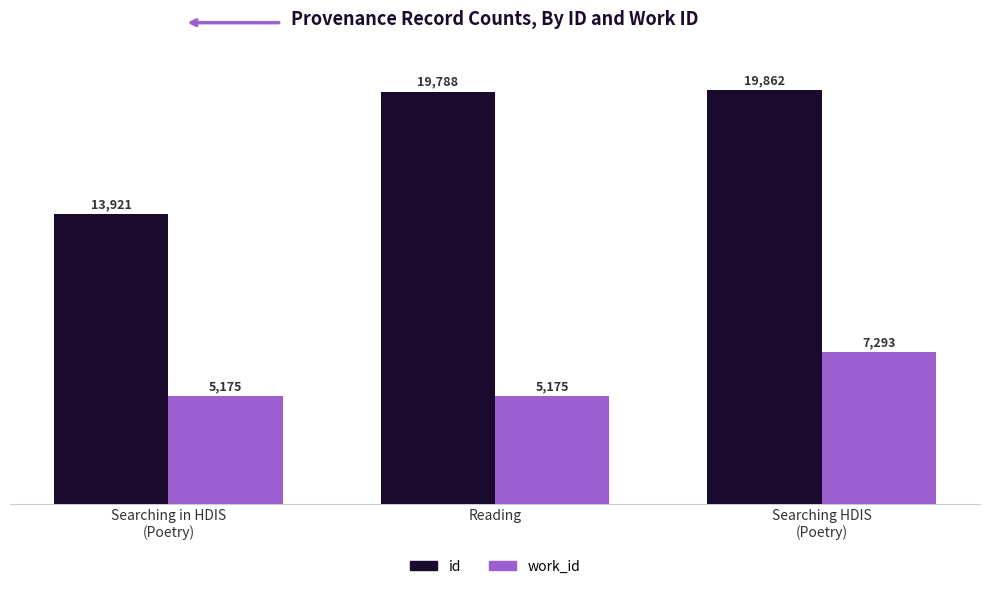

The work_id series shows 11474 at Searching HDIS
(Poetry). True or false?

False